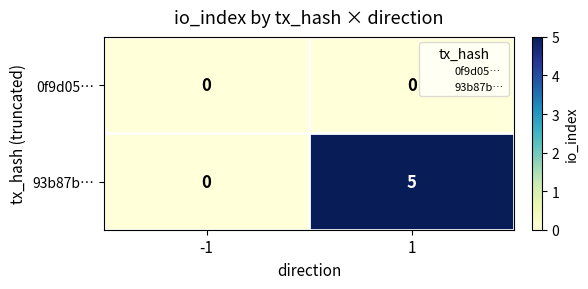

At which category is the sum across all series the highest?

1